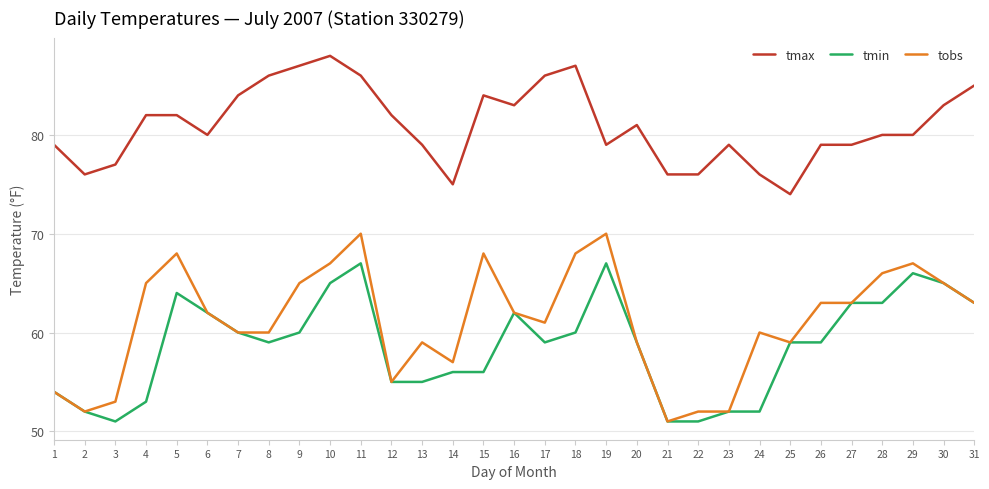

True or false: tmin and tmax cross at least once.

False